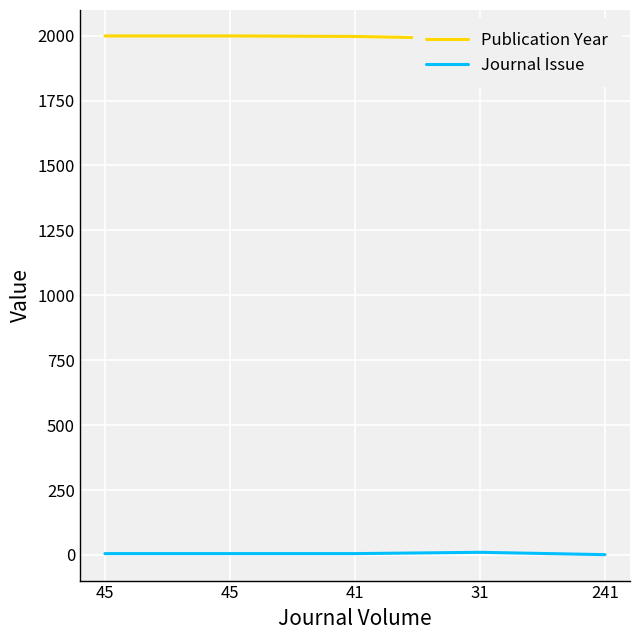

Where does the Journal Issue series first go above 5?

31